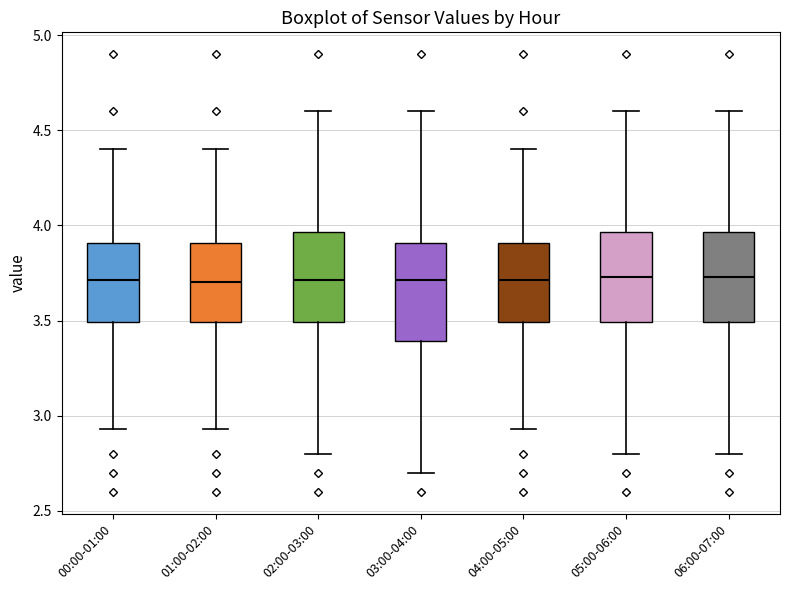

Where does the lower whisker of the box for 03:00-04:00 end on the y-axis? The values are not printed on the chart, so give them approximately, as read against the axis.

2.70